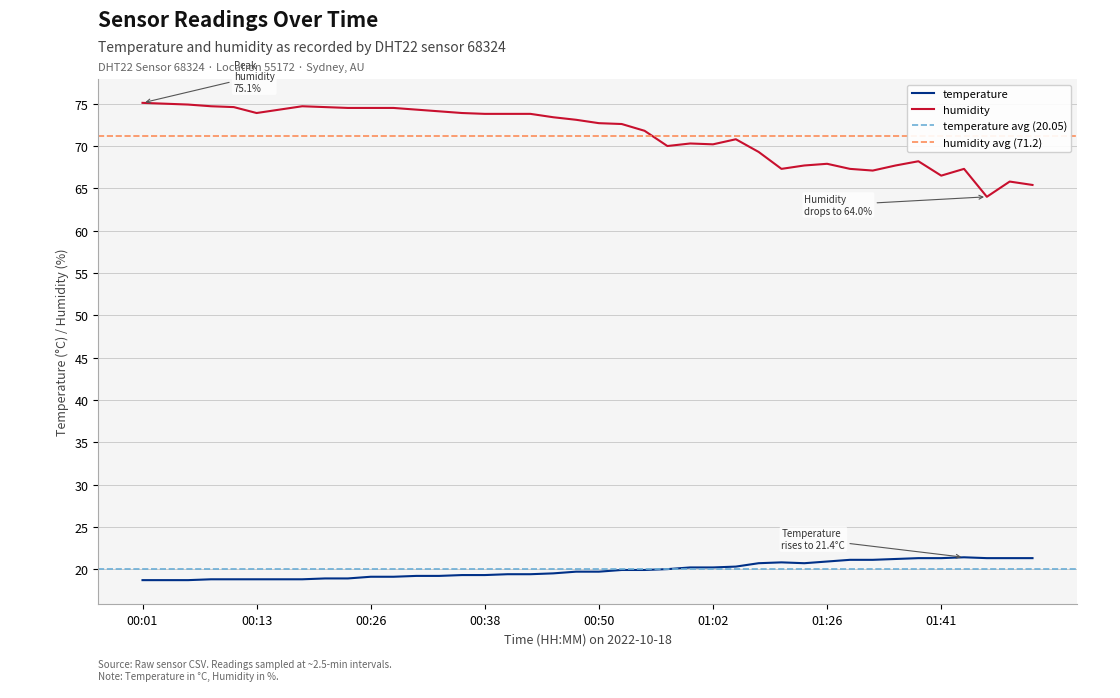

How many interior local peaks does the humidity series have?

7